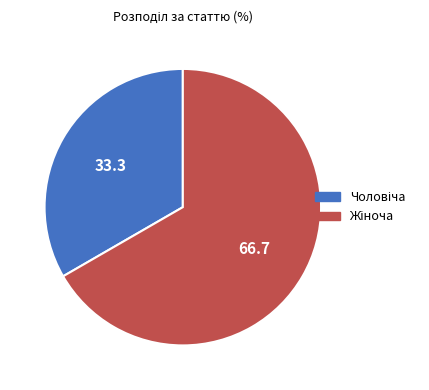

How many slices are in this pie chart?

2